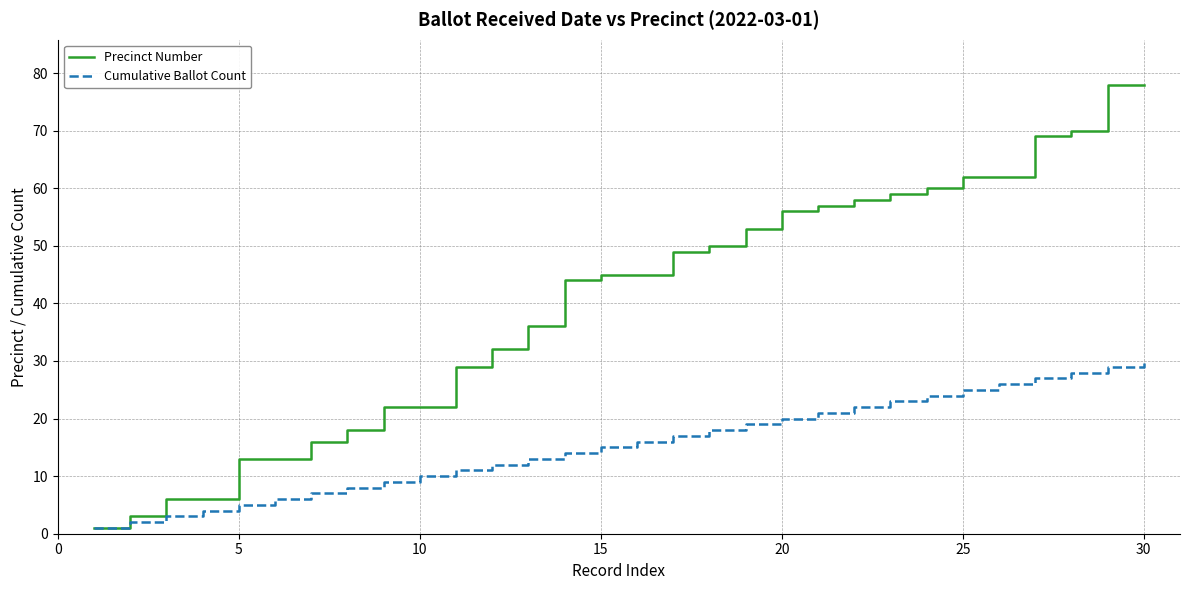

Does the chart display data point markers on the line(s)?

No